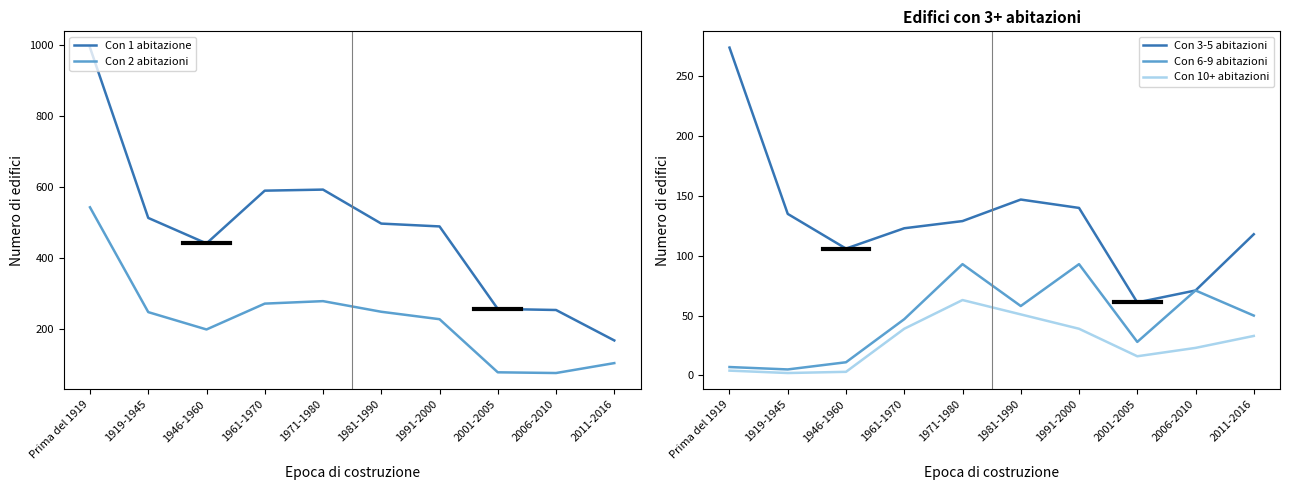

List the labels in order of Con 6-9 abitazioni value, smallest first.

1919-1945, Prima del 1919, 1946-1960, 2001-2005, 1961-1970, 2011-2016, 1981-1990, 2006-2010, 1971-1980, 1991-2000